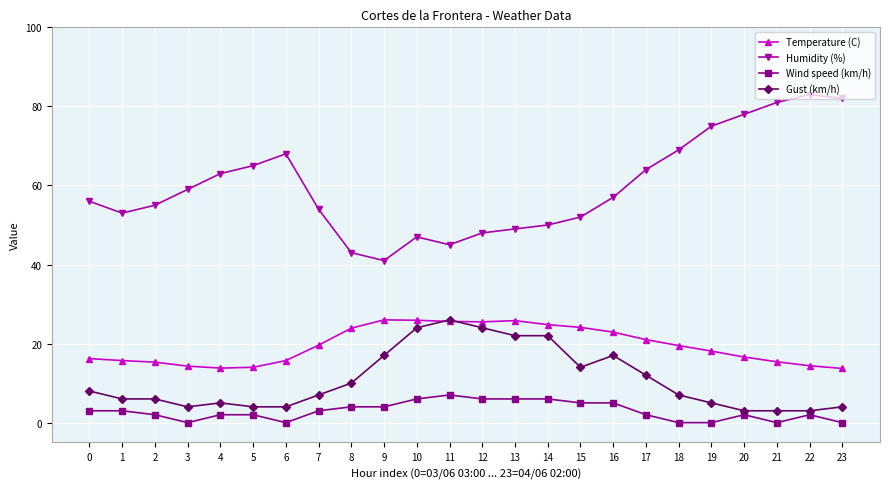

True or false: Temperature (C) and Humidity (%) intersect in this chart.

False